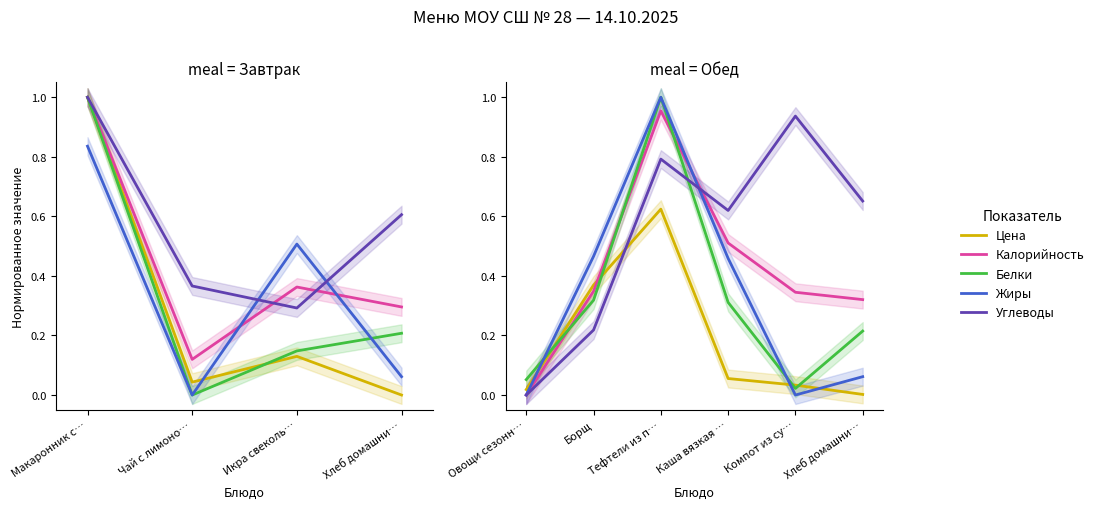

Is the value of Калорийность at Чай с лимоно… greater than the value of Жиры at 5?

Yes